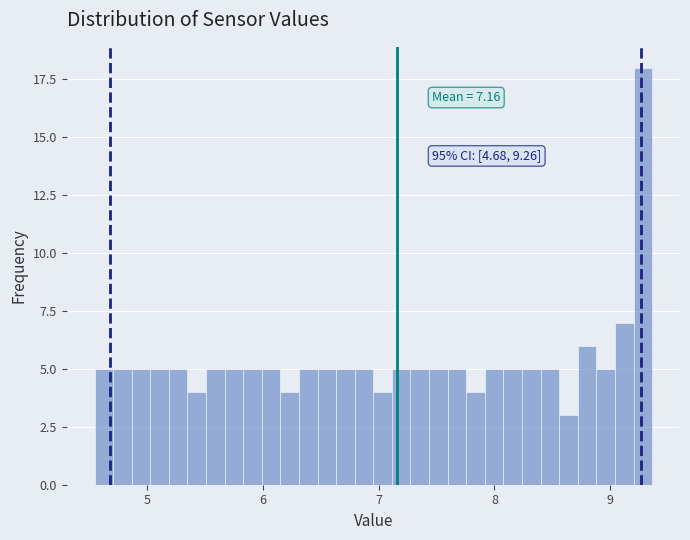

Read against the x-axis, roughly where is the centre of the tallest bar?

9.3